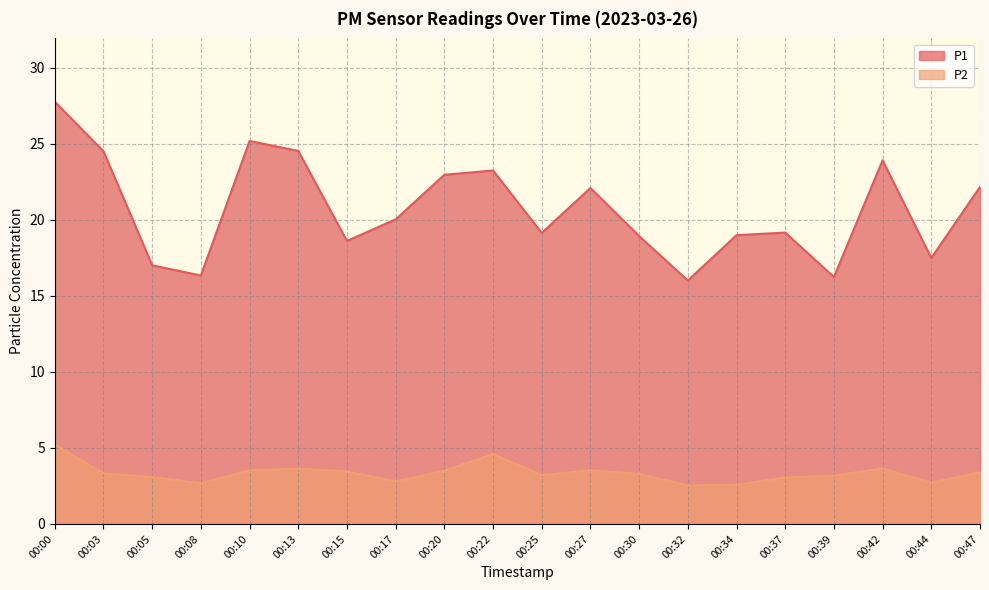

Which series has the largest total across all categories?

P1